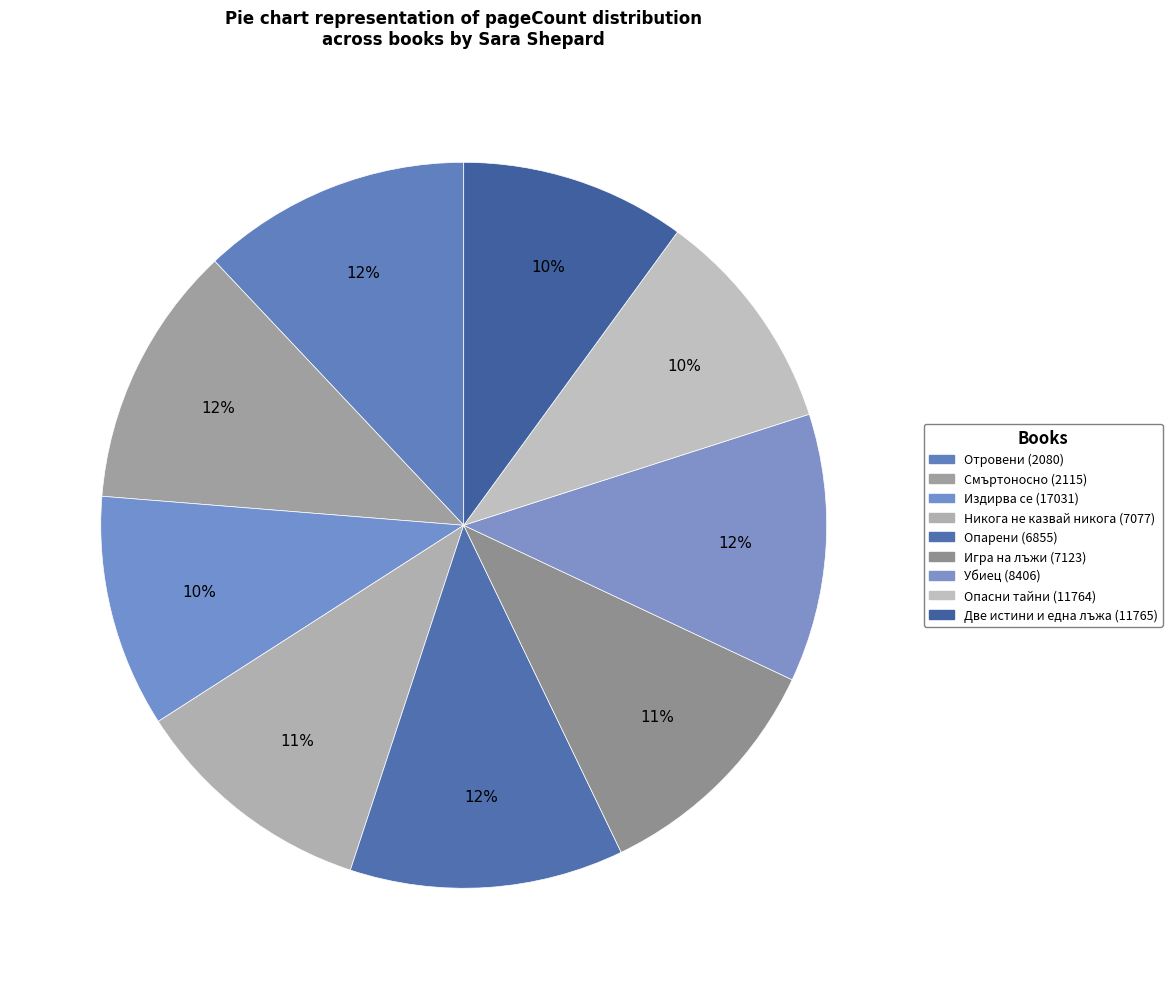

Approximately how many times larger is the value at Игра на лъжи (7123) compared to Издирва се (17031)?

1.0